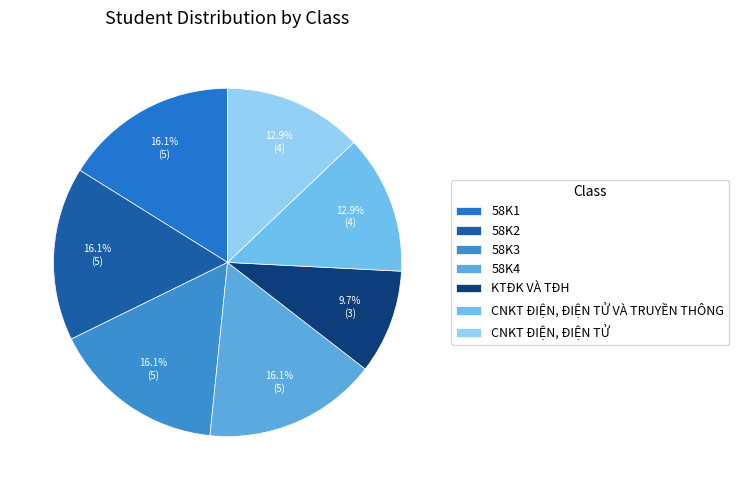

Between KTĐK VÀ TĐH and 58K4, which is larger?

58K4